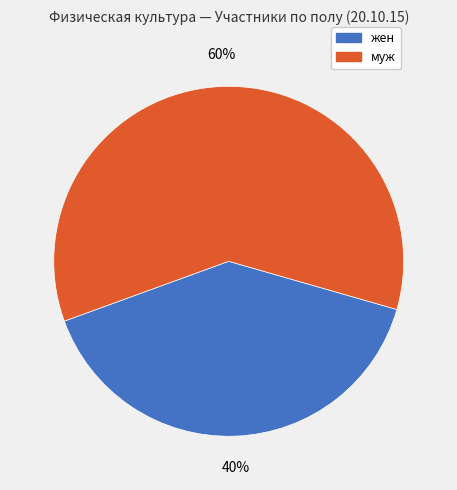

Combined, do жен and муж account for over 50%?

Yes